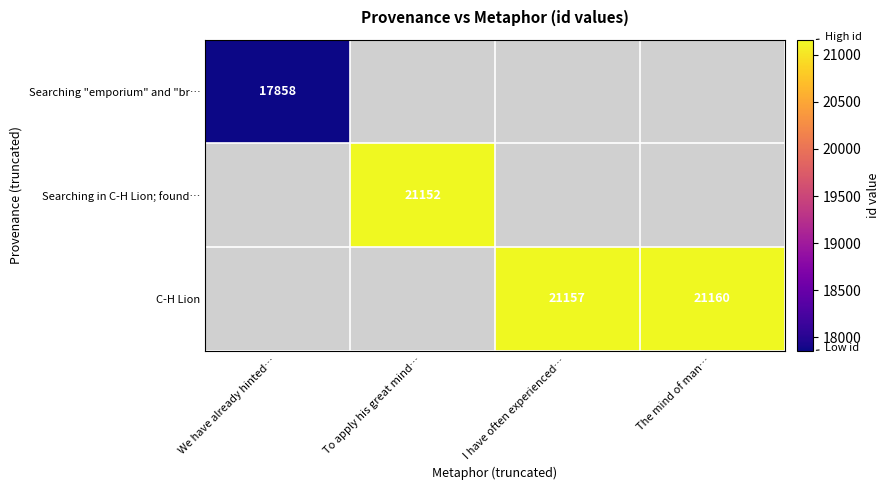

True or false: C-H Lion has a value of 10995 at The mind of man….

False